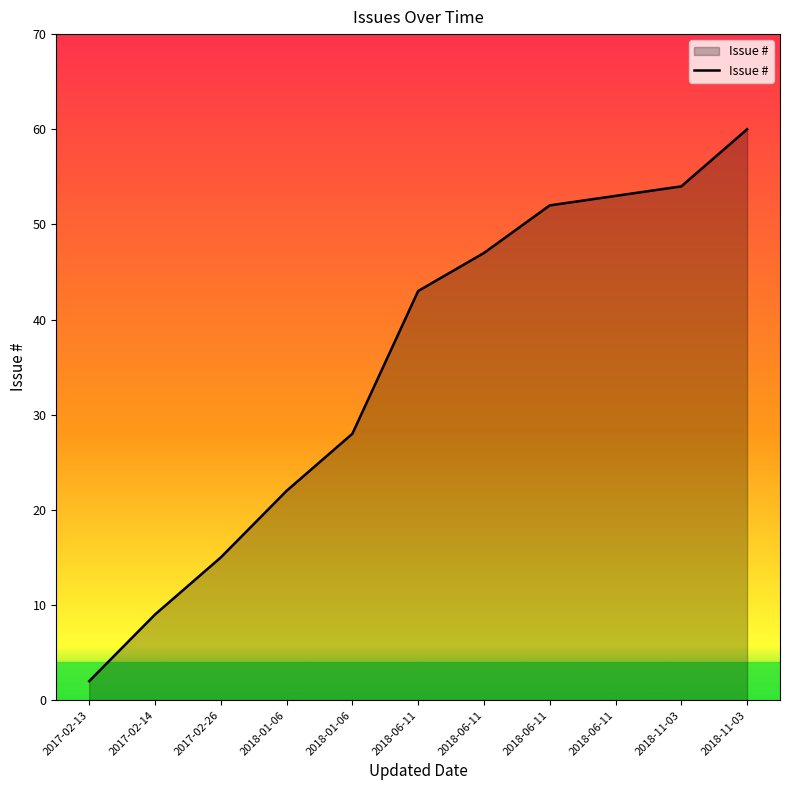

What is the sum of all values?

385